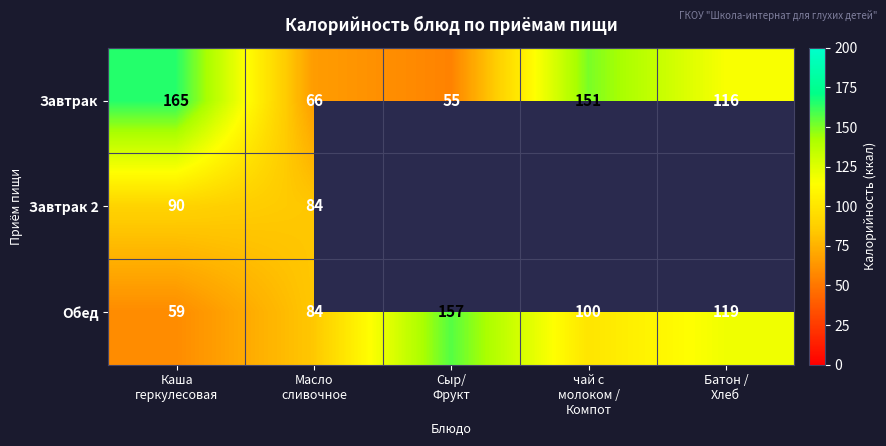

What is the maximum value for Обед?

157